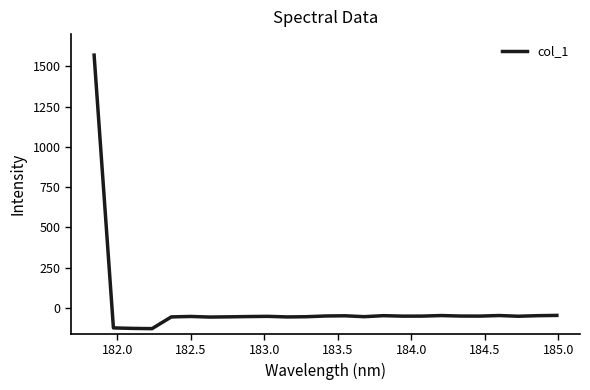

What is the greatest value displayed?

1569.6